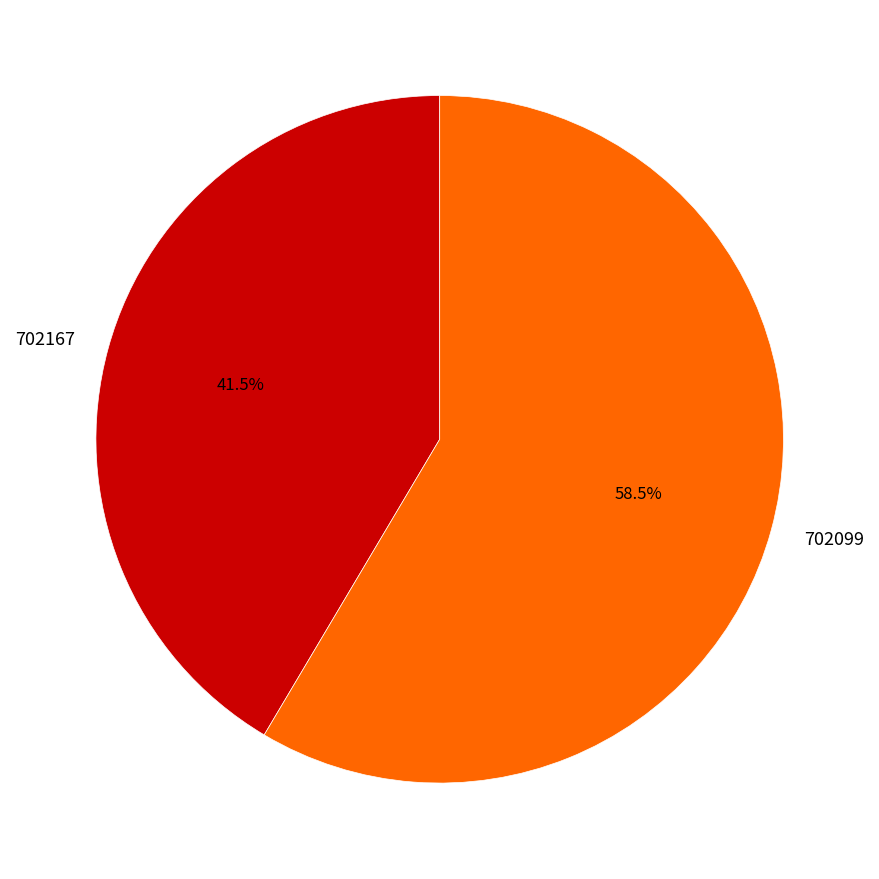

What portion of the pie excludes 702099?

41.5%